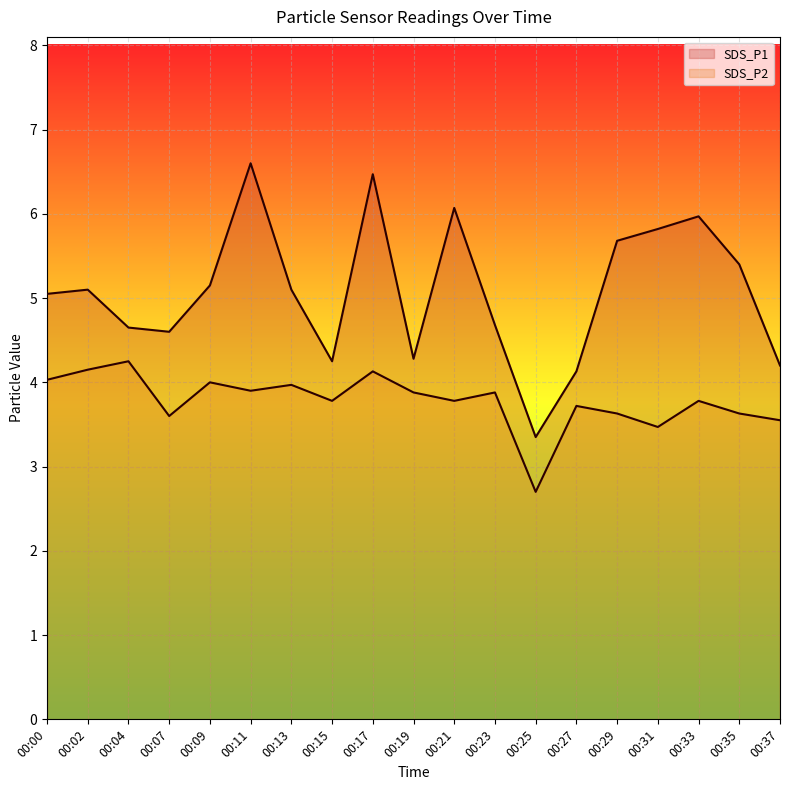

True or false: SDS_P1 and SDS_P2 cross at least once.

False